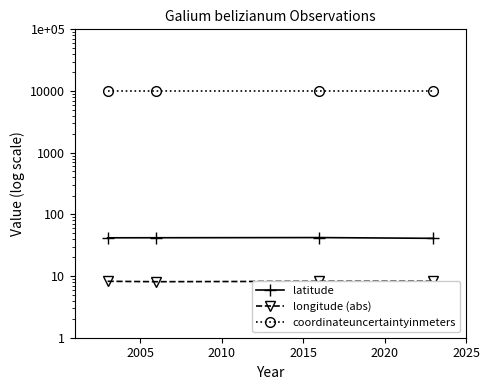

What are all the series names shown in the legend?

latitude, longitude (abs), coordinateuncertaintyinmeters